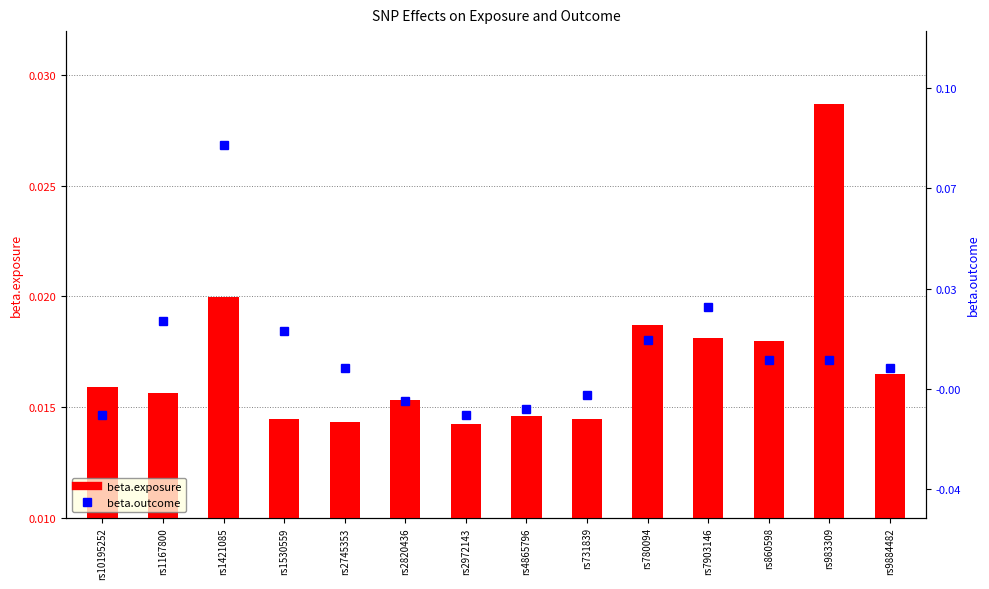

Between rs1421085 and rs4865796, which series saw the biggest shift?

beta.outcome